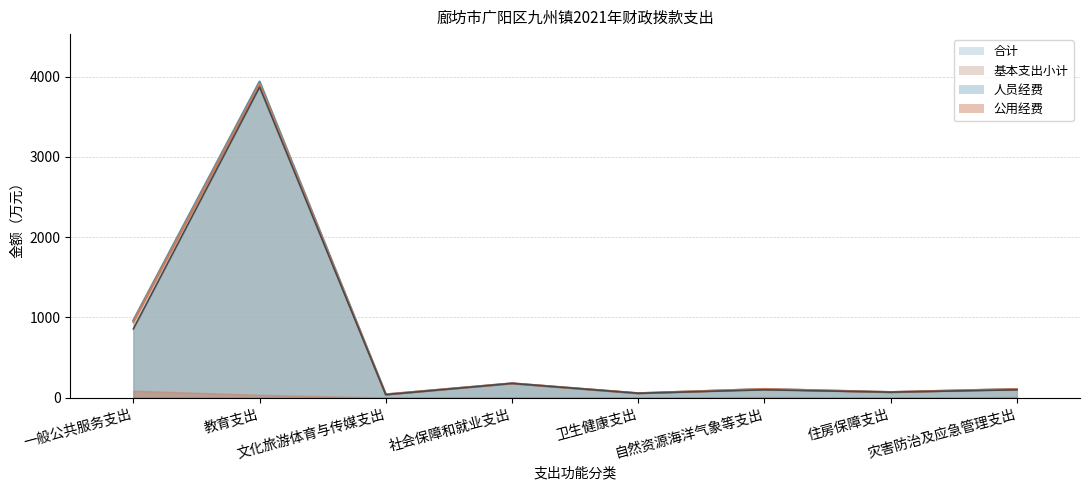

At which category is the sum across all series the highest?

教育支出